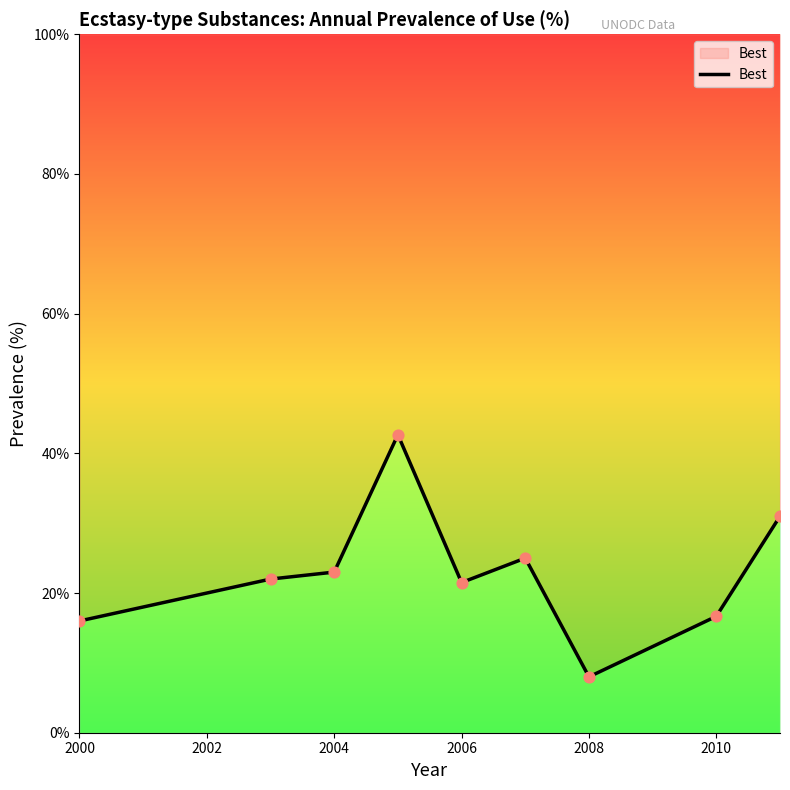

Between 2011 and 2010, which is larger?

2011